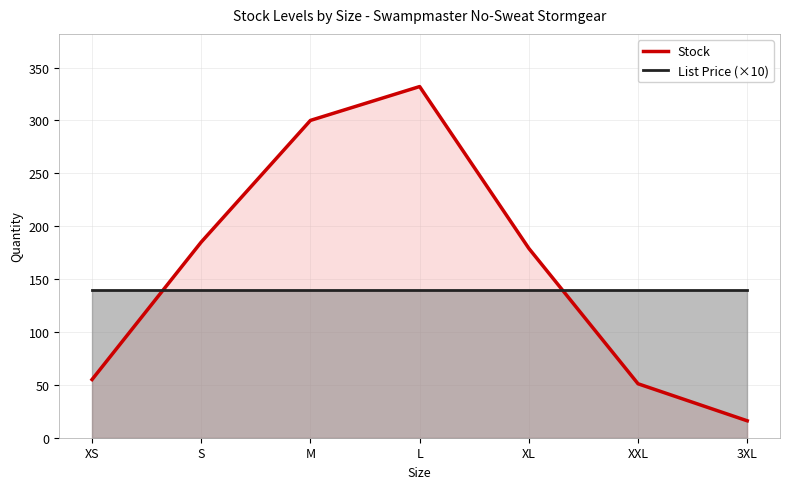

List the labels in order of Stock value, largest first.

L, M, S, XL, XS, XXL, 3XL